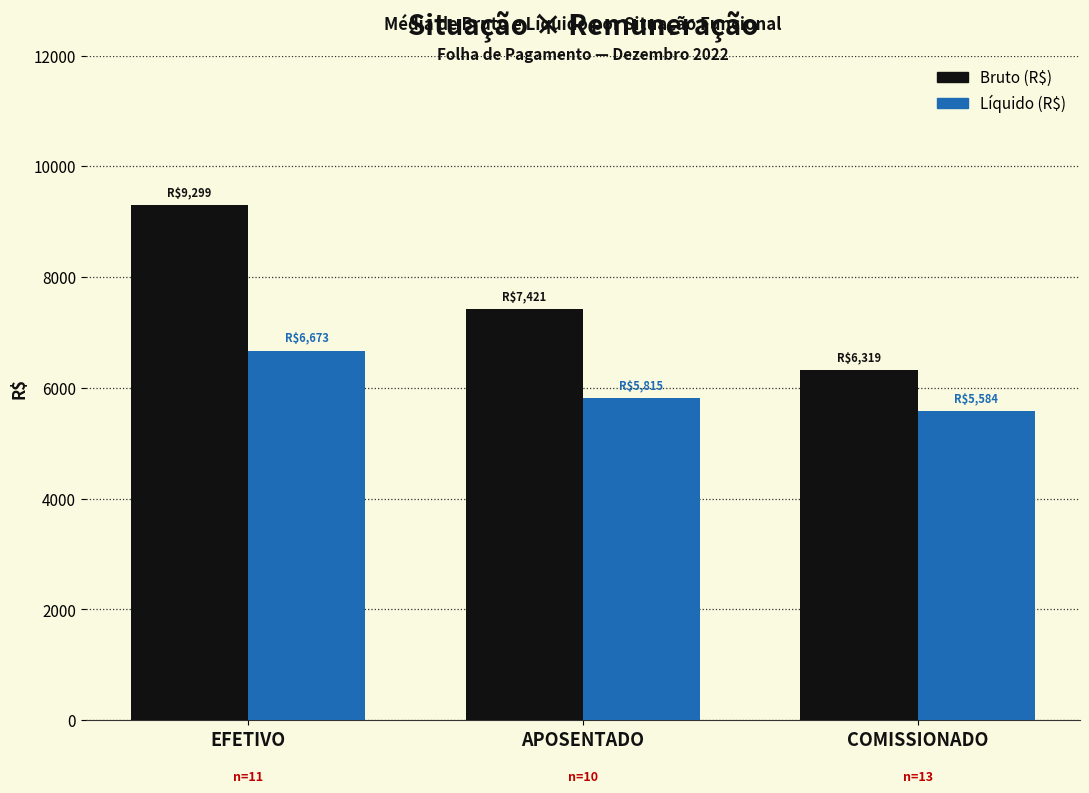

What is the sum of the Líquido (R$) values at EFETIVO and APOSENTADO?

12488.0